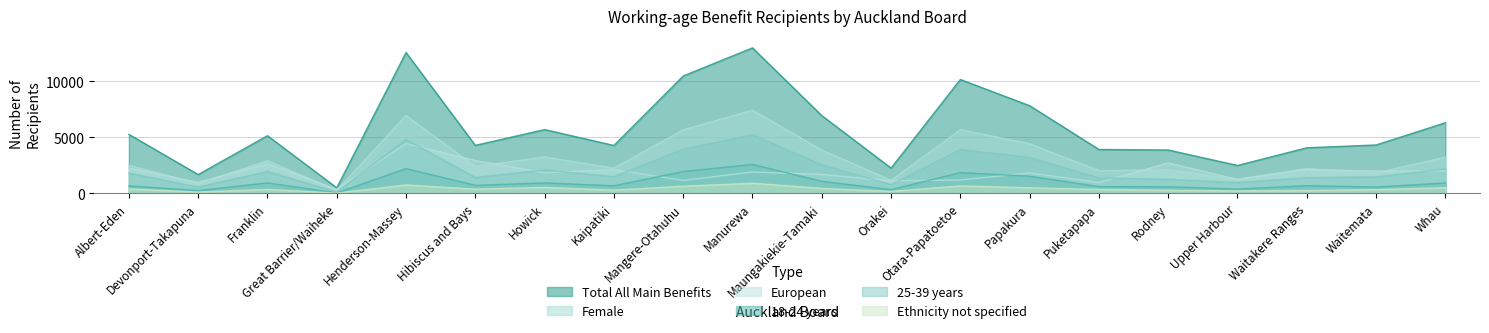

At how many categories does at least one series exceed 11132?

2